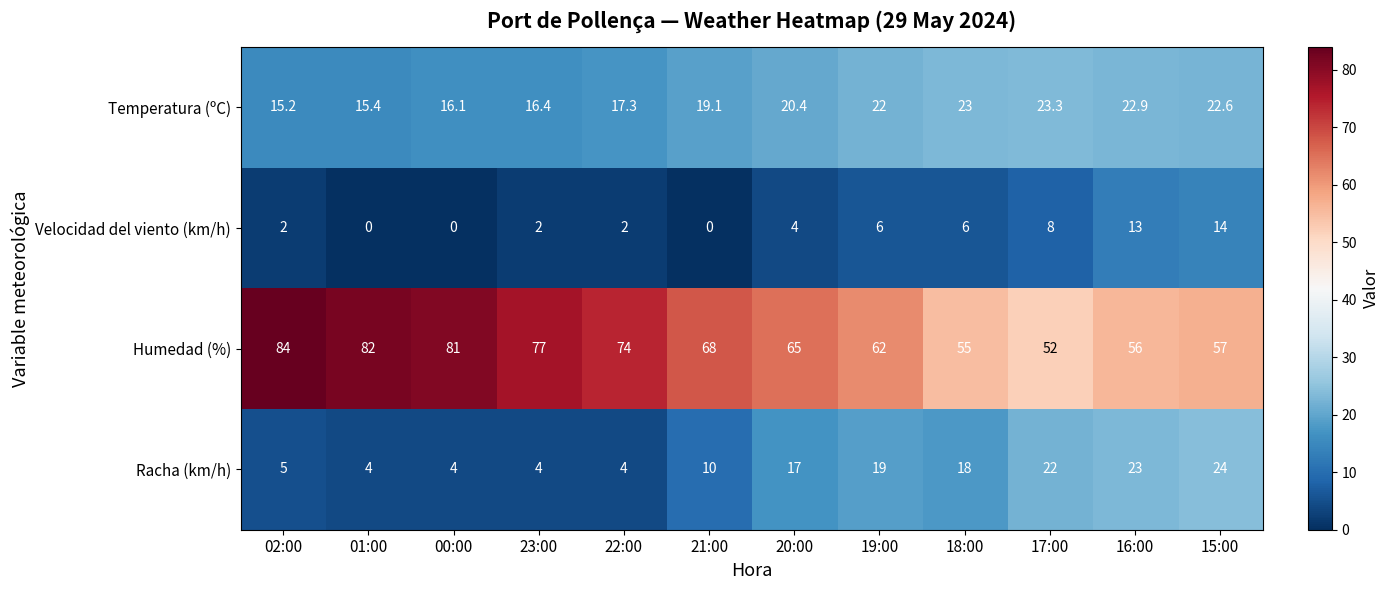

Which label corresponds to the largest value in the chart?

02:00